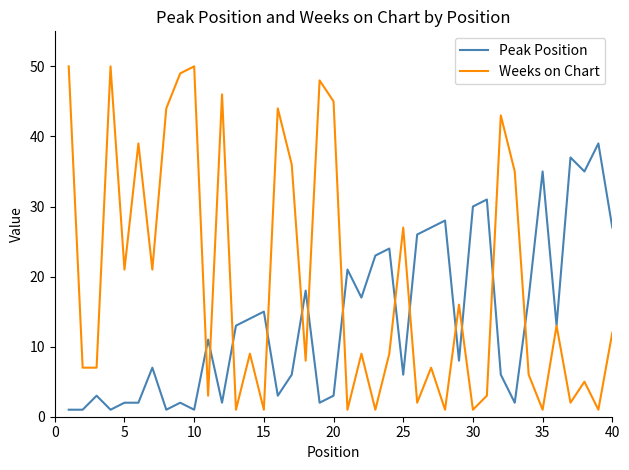

After their last crossing, which series has the higher values: Weeks on Chart or Peak Position?

Peak Position